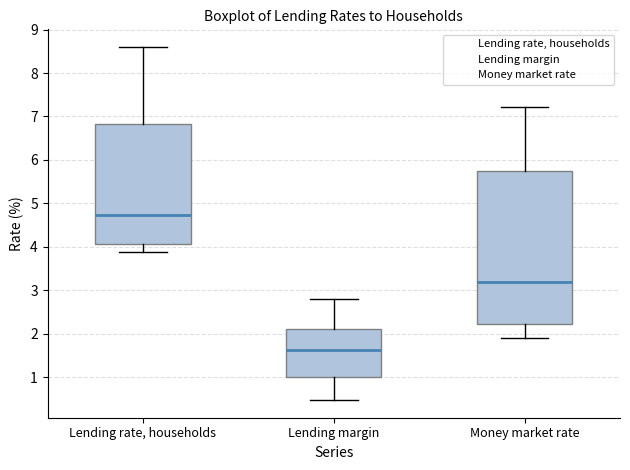

Where is the lower edge of the box for Lending rate, households on the y-axis? The values are not printed on the chart, so give them approximately, as read against the axis.

4.1